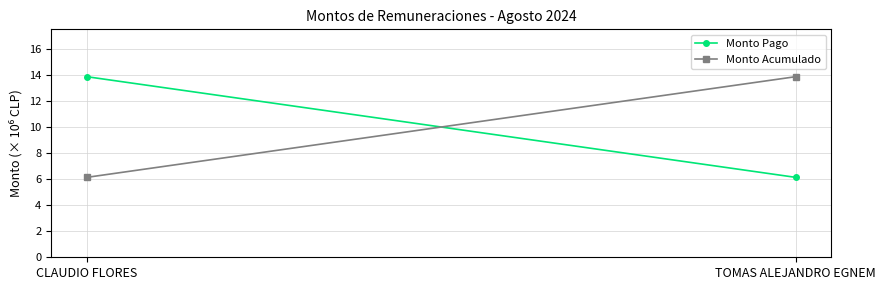

Where is Monto Pago nearest to the value 10?

TOMAS ALEJANDRO EGNEM